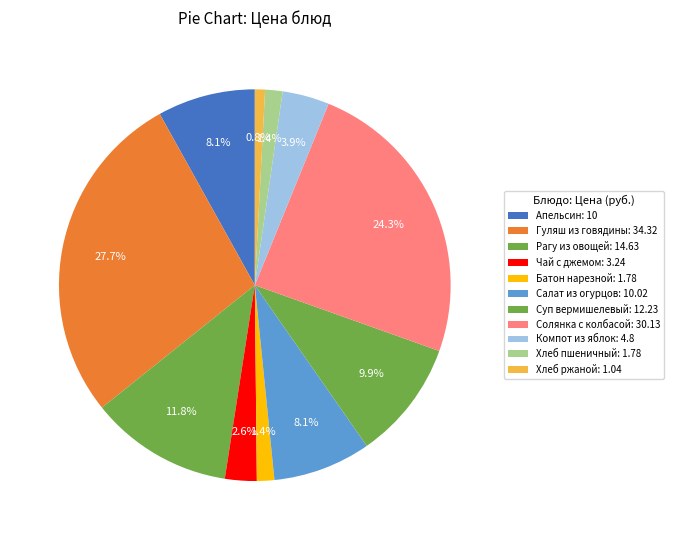

Is it true that Батон нарезной is 11% of the pie?

False